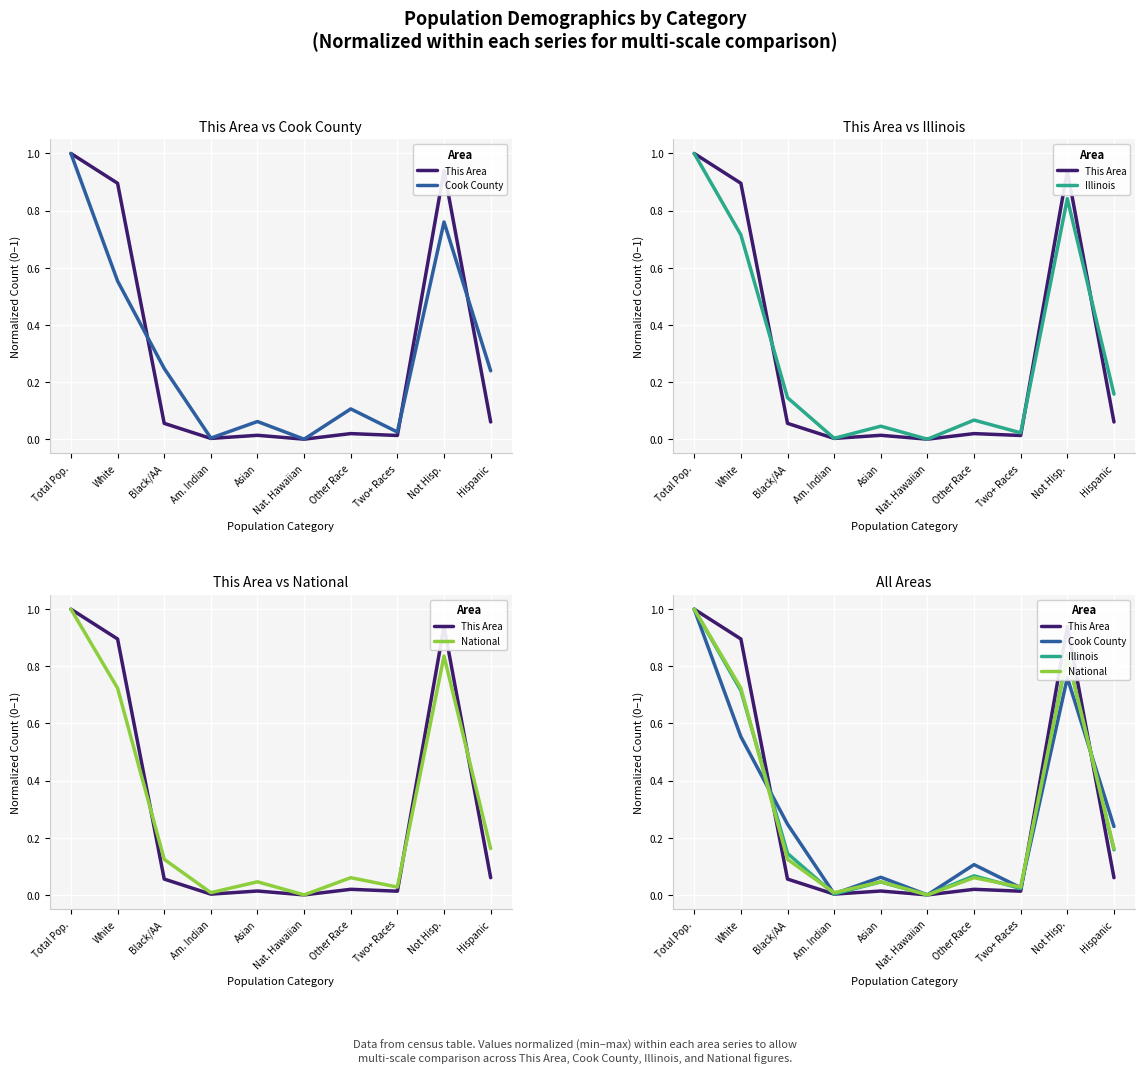

Between Am. Indian and Nat. Hawaiian, which is larger?

Am. Indian